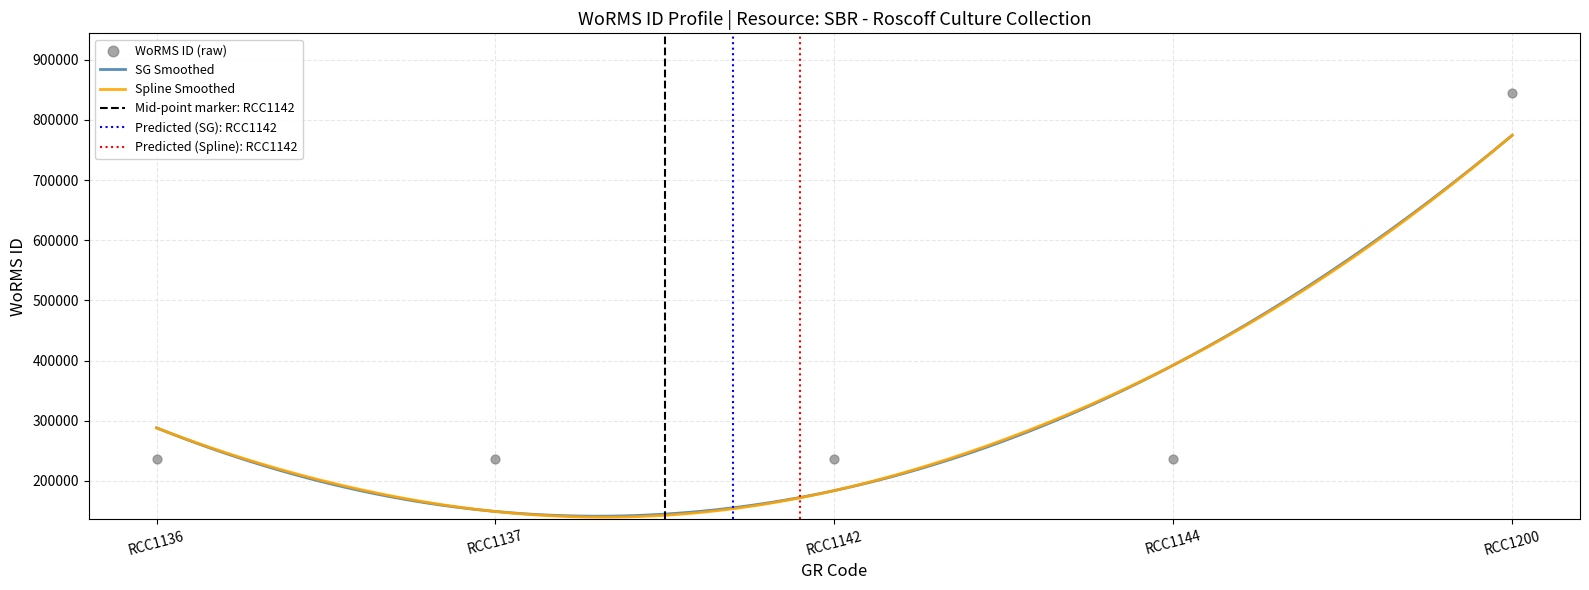

Which has a higher value, RCC1200 or RCC1136?

RCC1200